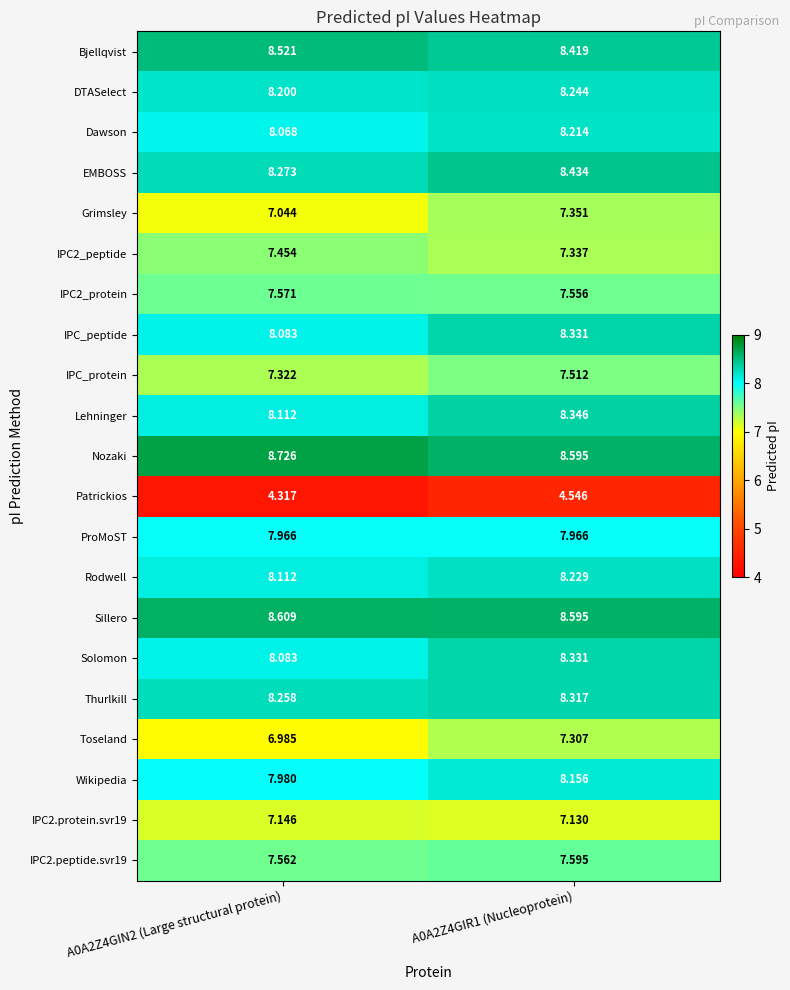

Which series has the largest range (max minus min)?

Toseland